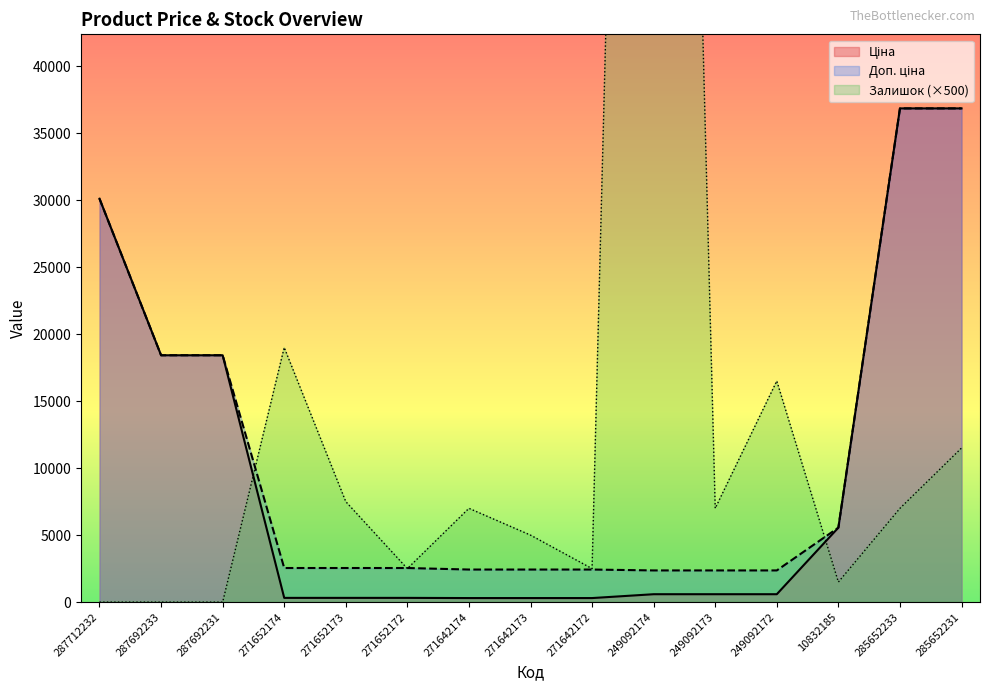

How many categories are shown in the chart?

15